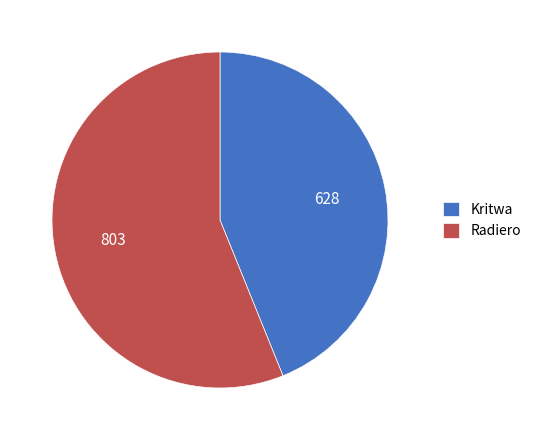

How many slices are in this pie chart?

2